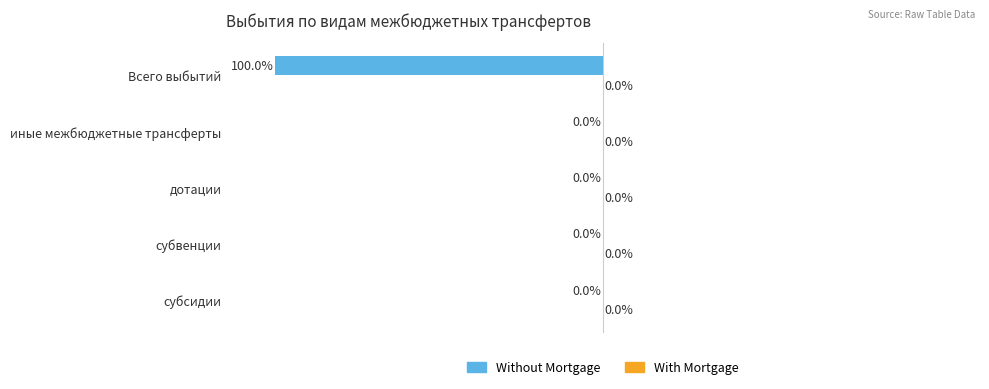

Which has a higher value, субвенции or Всего выбытий?

субвенции